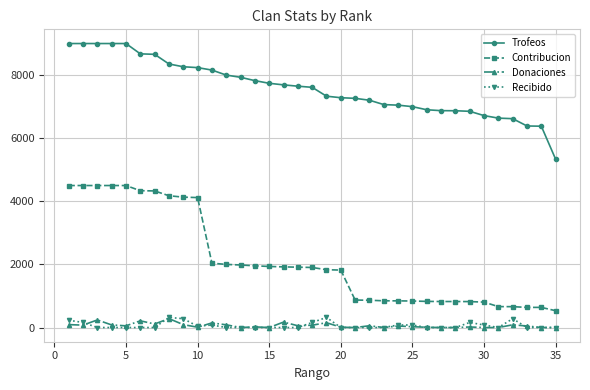

Which series has the widest spread of values?

Contribucion